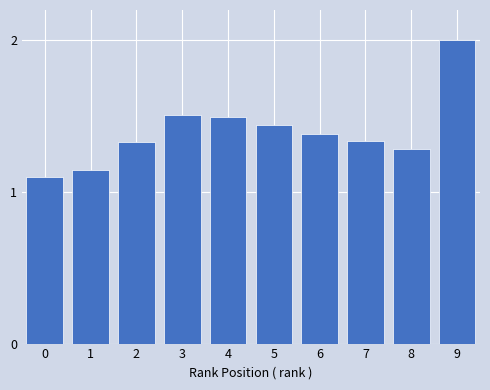

Read the value at 3.

1.5